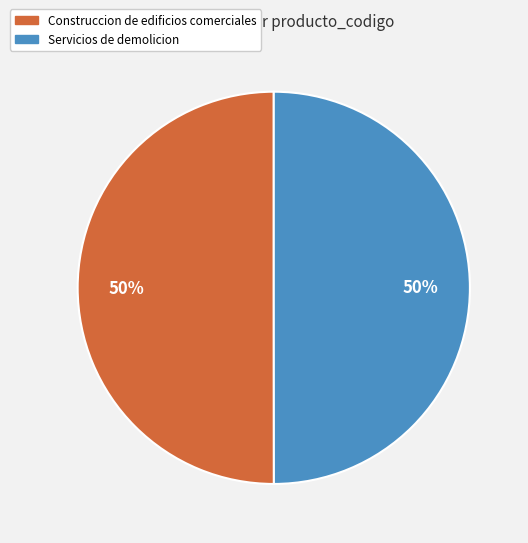

The Servicios de demolicion slice represents 50% of the pie. True or false?

True